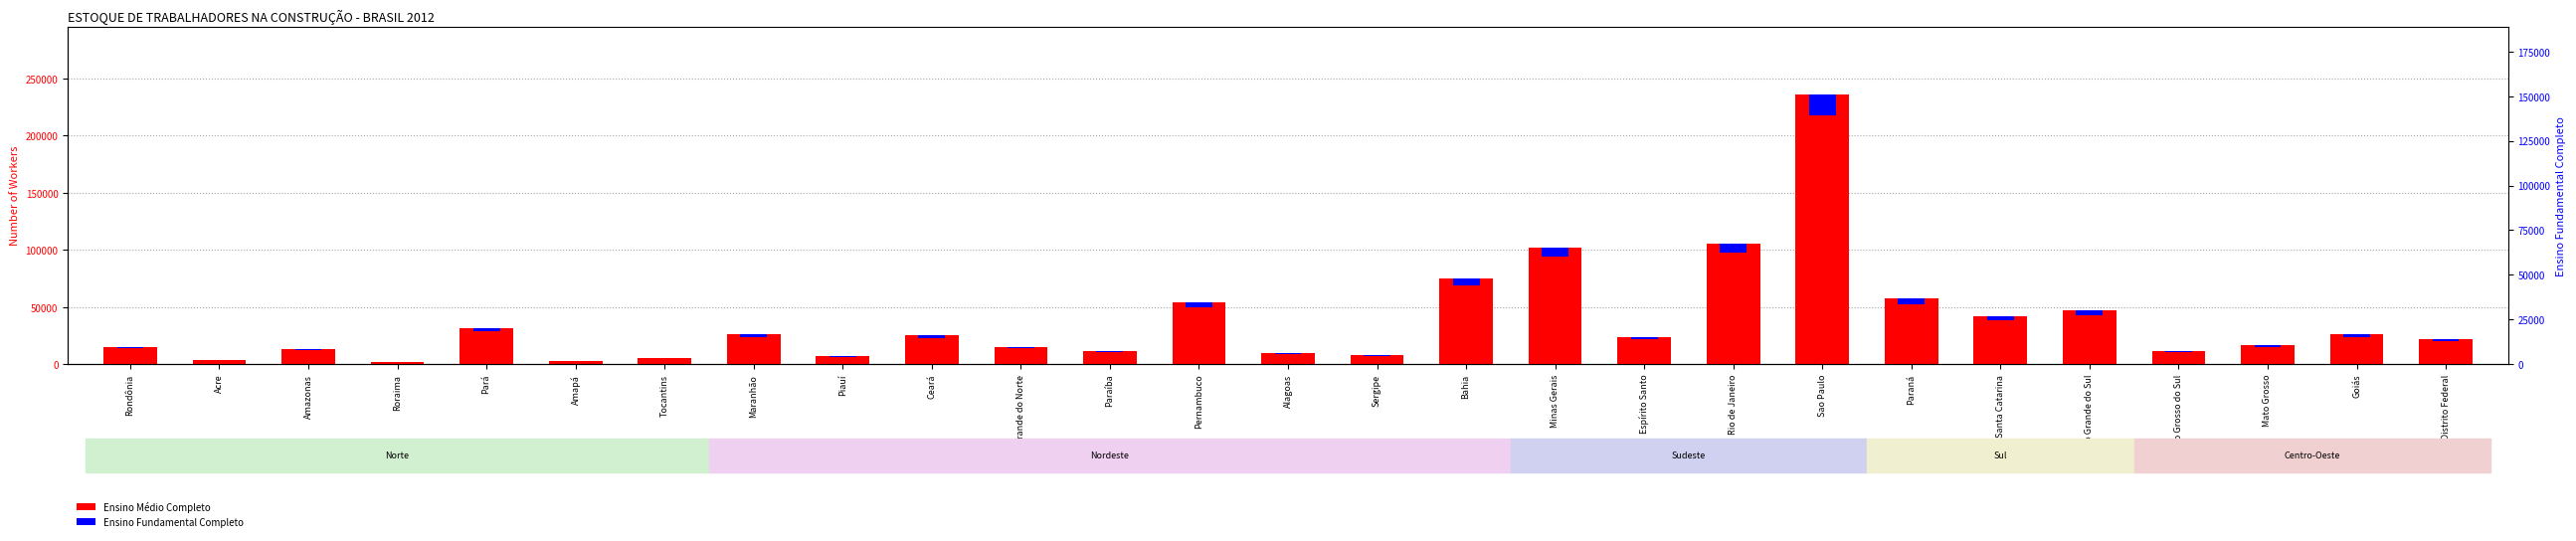

What is the label of the 22nd bar from the right?

Amapá